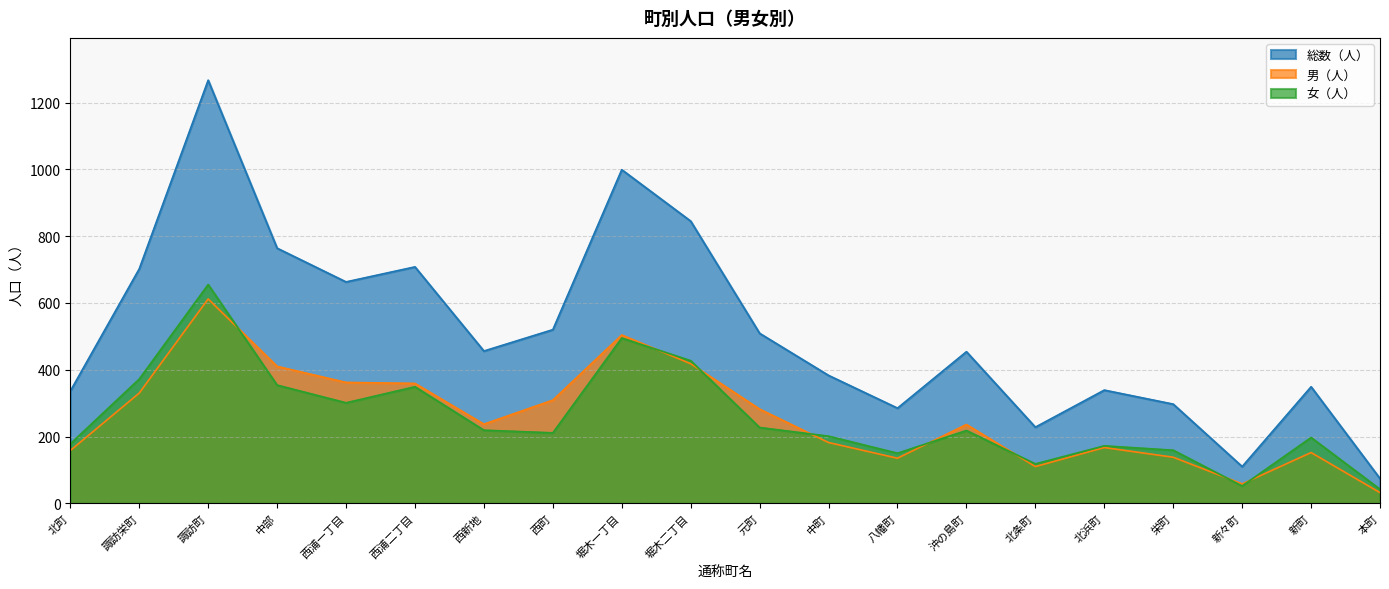

Count the number of data series in this chart.

3